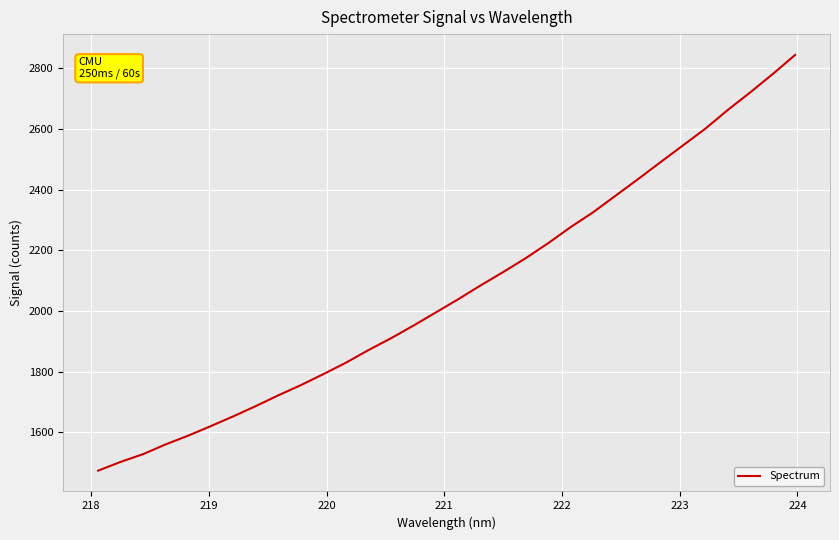

What is the smallest value displayed?

1474.3